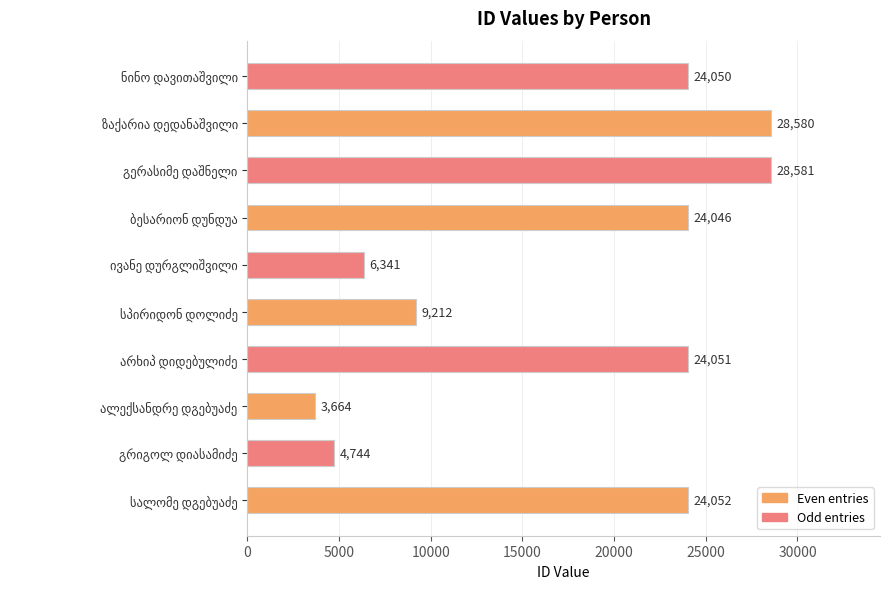

Reading bottom to top, list all the values displayed in this chart.

24052	4744	3664	24051	9212	6341	24046	28581	28580	24050